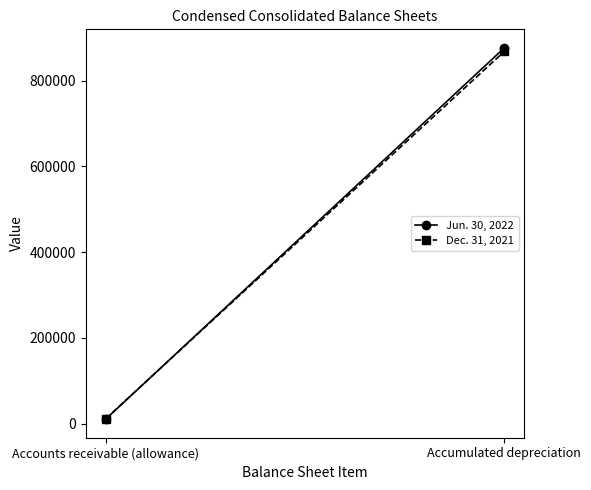

What is the label of the 1st point from the left?

Accounts receivable (allowance)